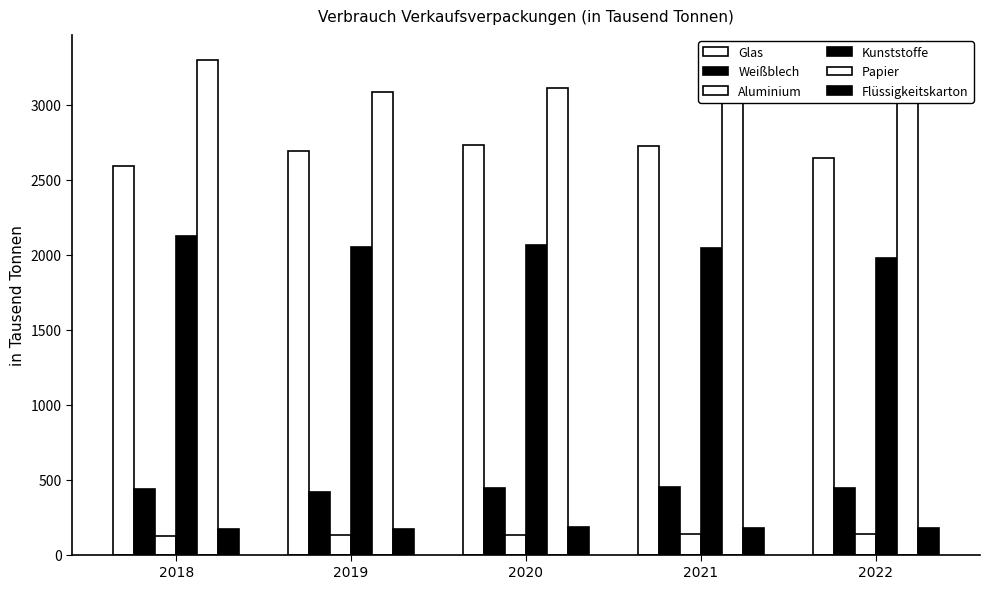

Rank the series by their maximum value, from lowest to highest.

Aluminium, Flüssigkeitskarton, Weißblech, Kunststoffe, Glas, Papier